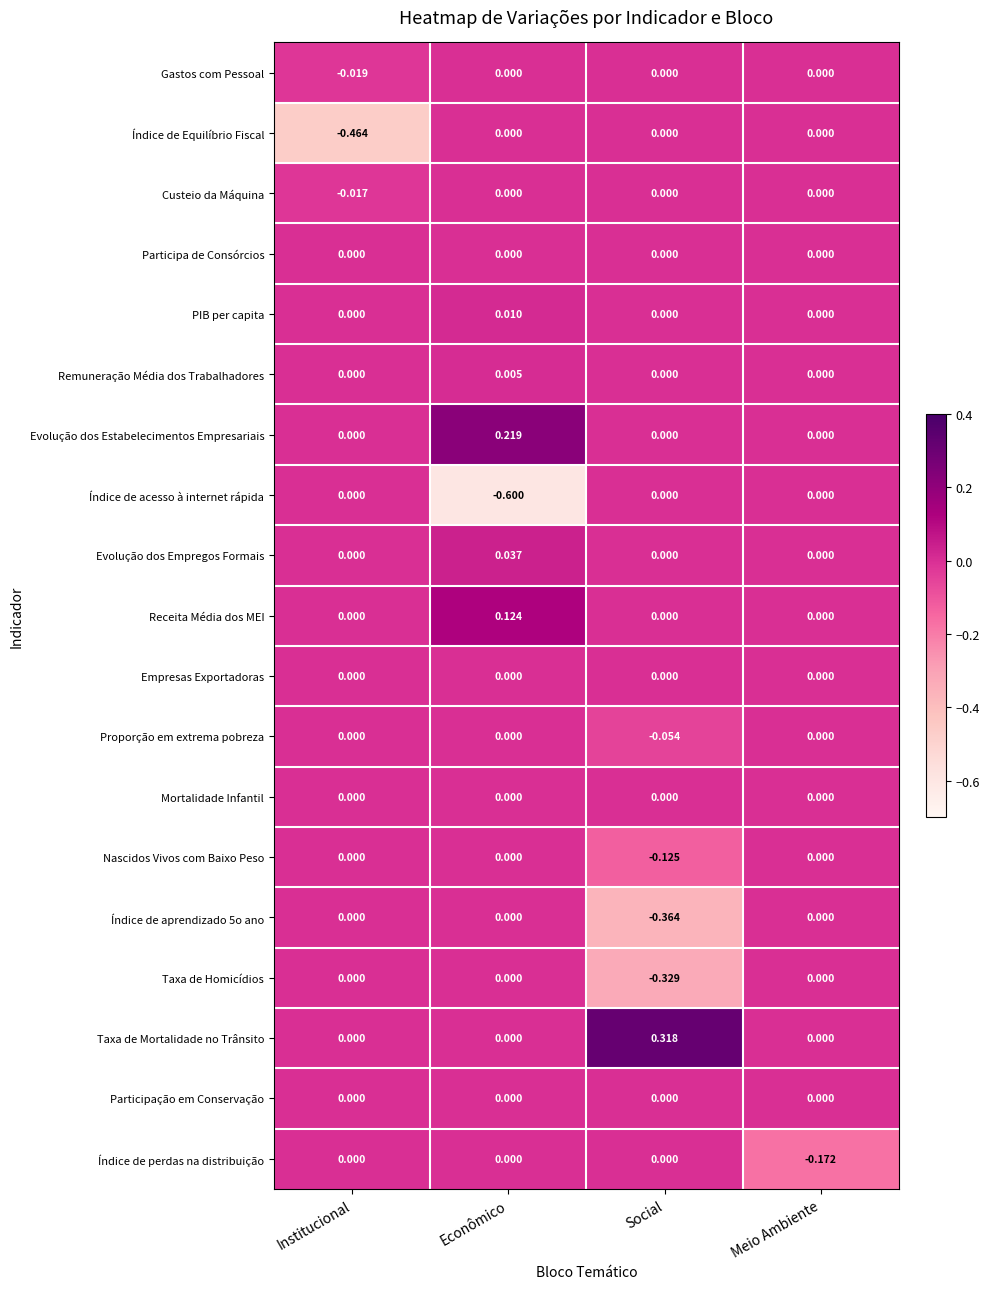

At which category is the sum across all series the highest?

Meio Ambiente